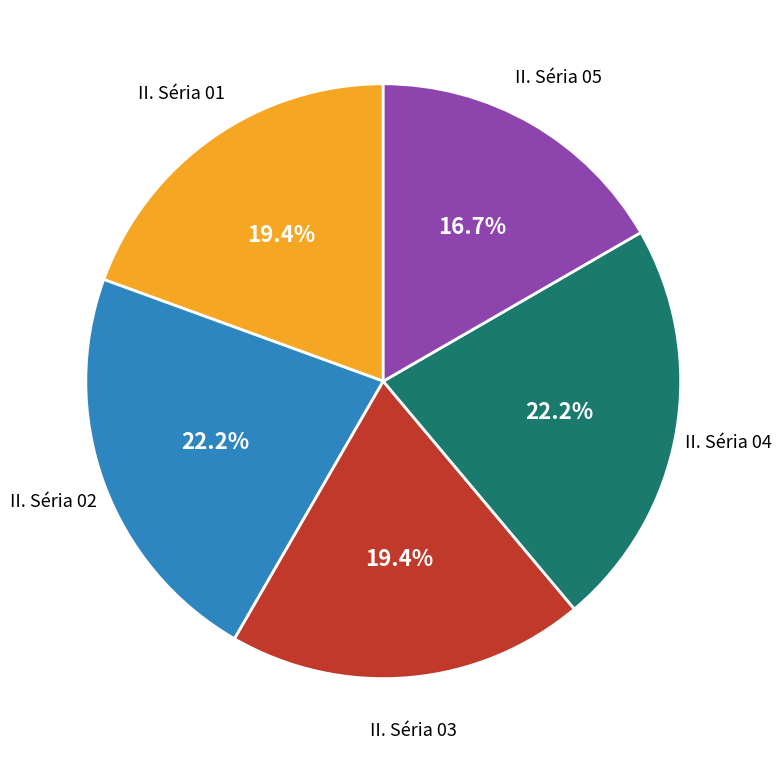

Is there a majority slice in this chart?

No